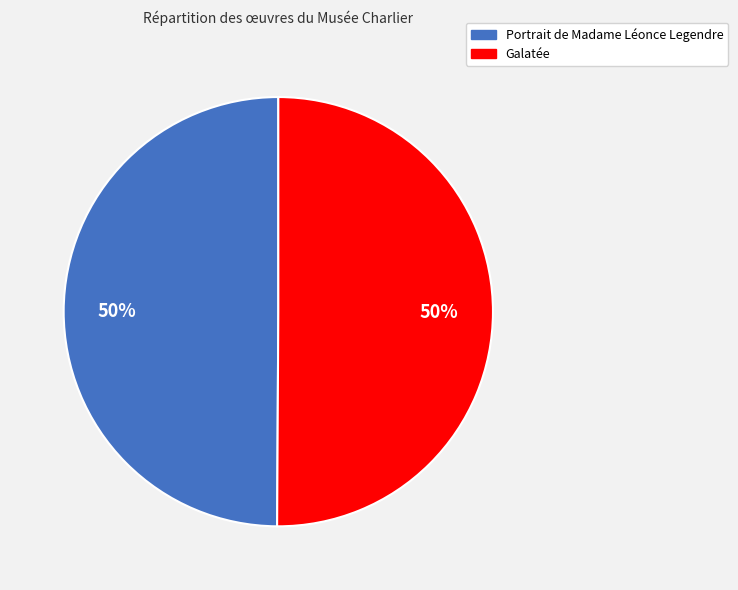

The Galatée slice represents 55% of the pie. True or false?

False